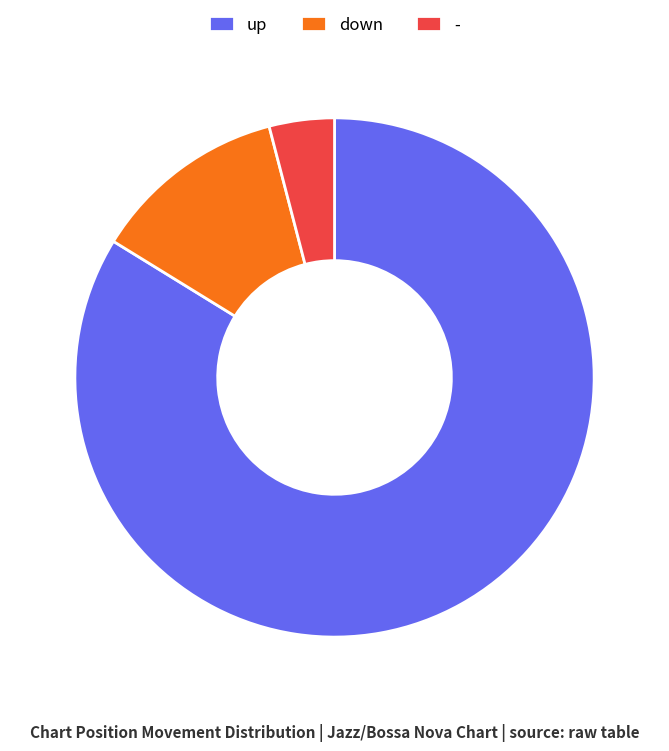

The up slice represents 73% of the pie. True or false?

False